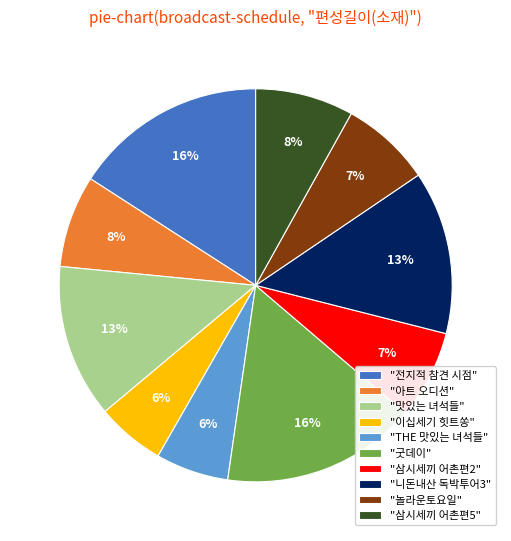

To the nearest percent, what is the average slice percentage?

10%